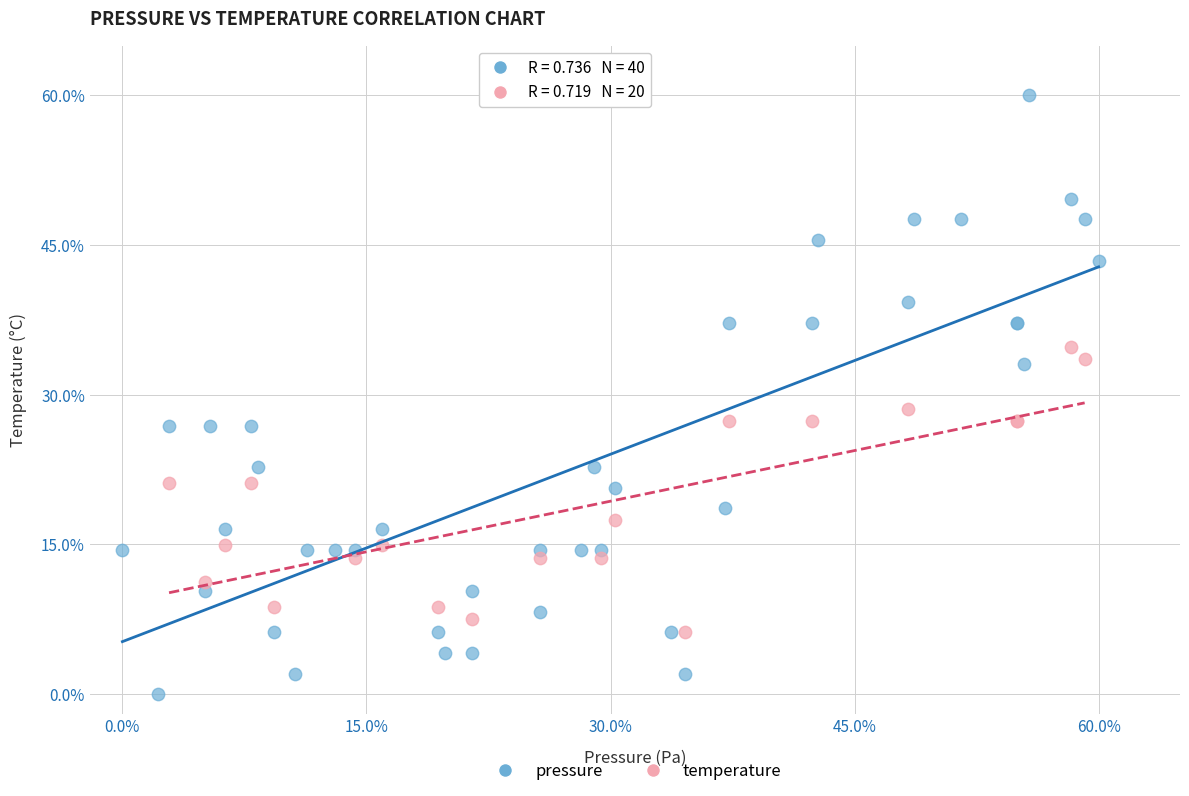

Which series reaches the minimum Y coordinate?

pressure